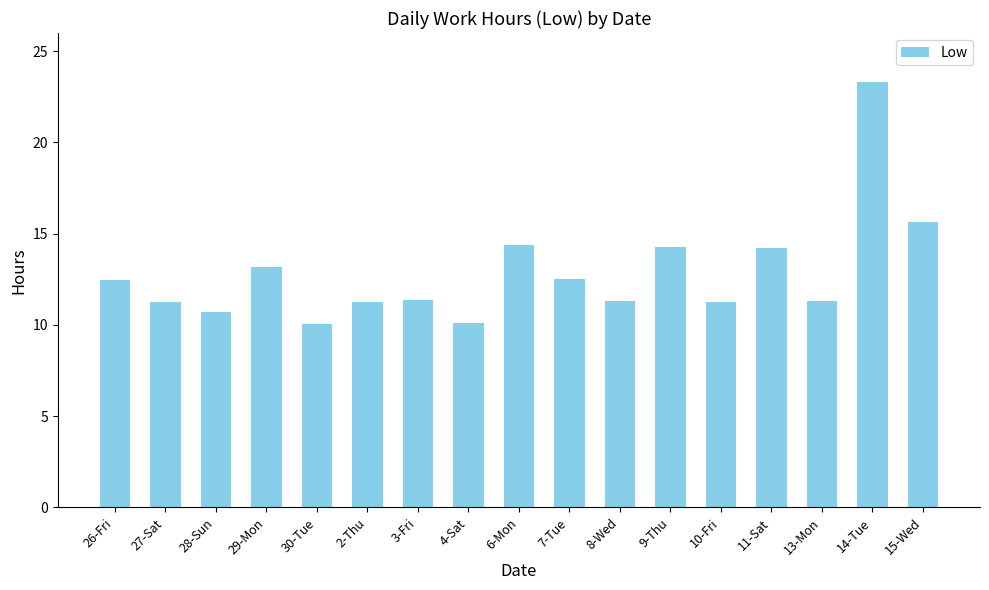

What is the value of the 11th bar from the left?

11.3